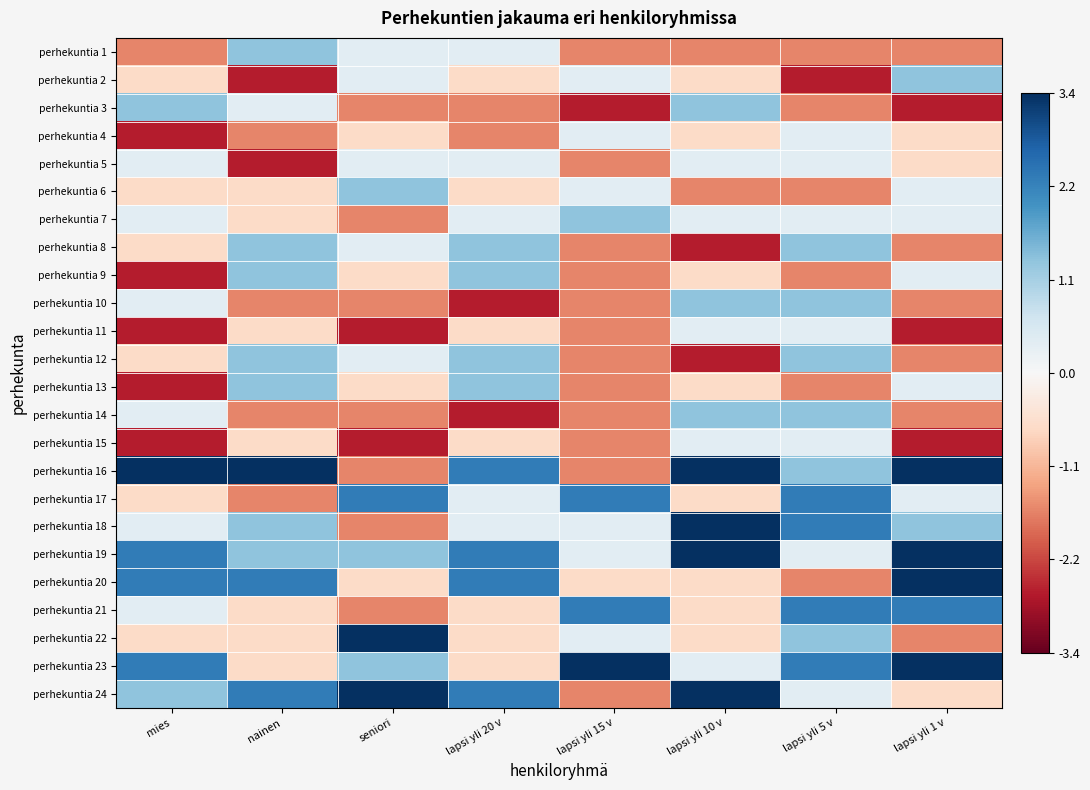

What is the spread (max minus min) of values at lapsi yli 20 v?

5.0